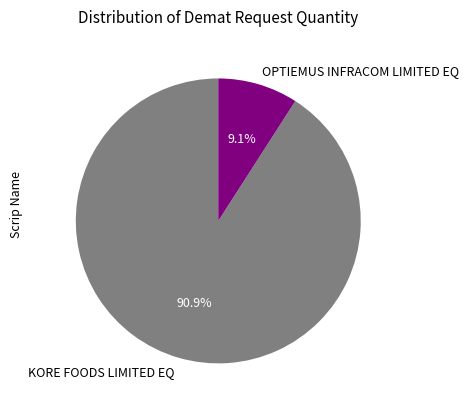

How many slices are in this pie chart?

2